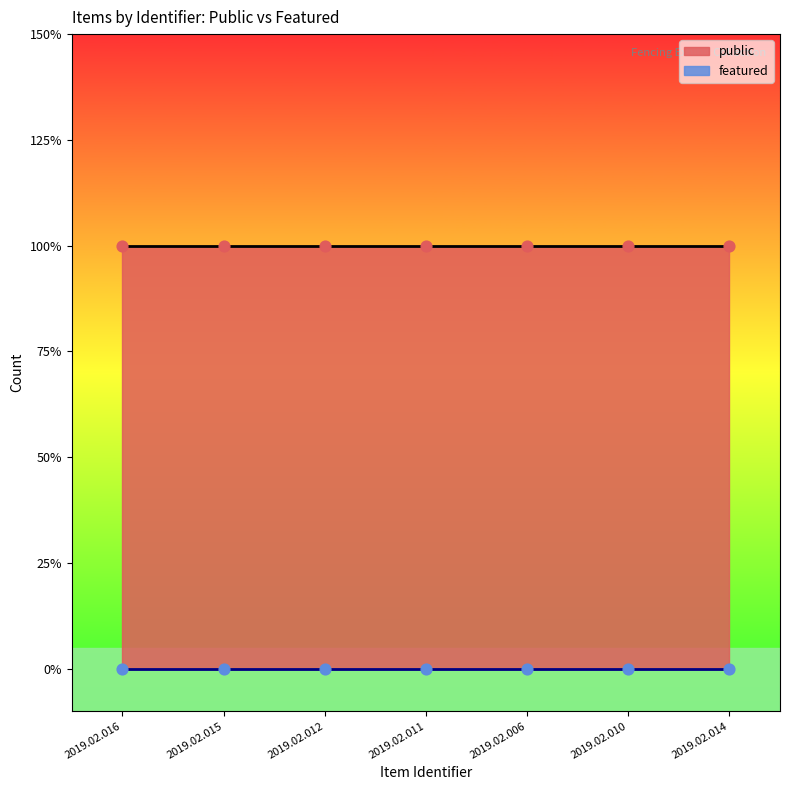

What are all the series names shown in the legend?

public, featured